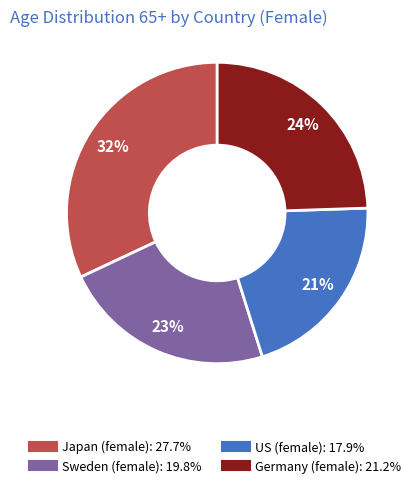

To the nearest percent, what is the difference between the largest and smallest slice percentages?

11%